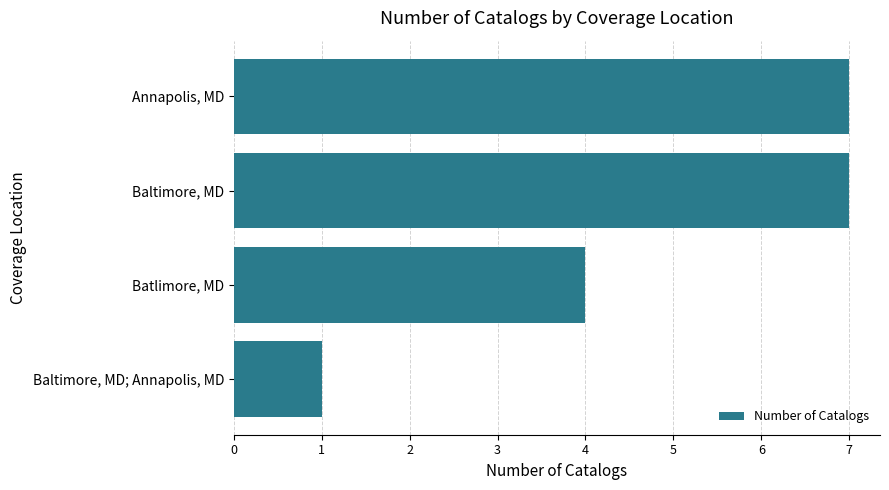

Is it true that the value at Batlimore, MD is 1?

False